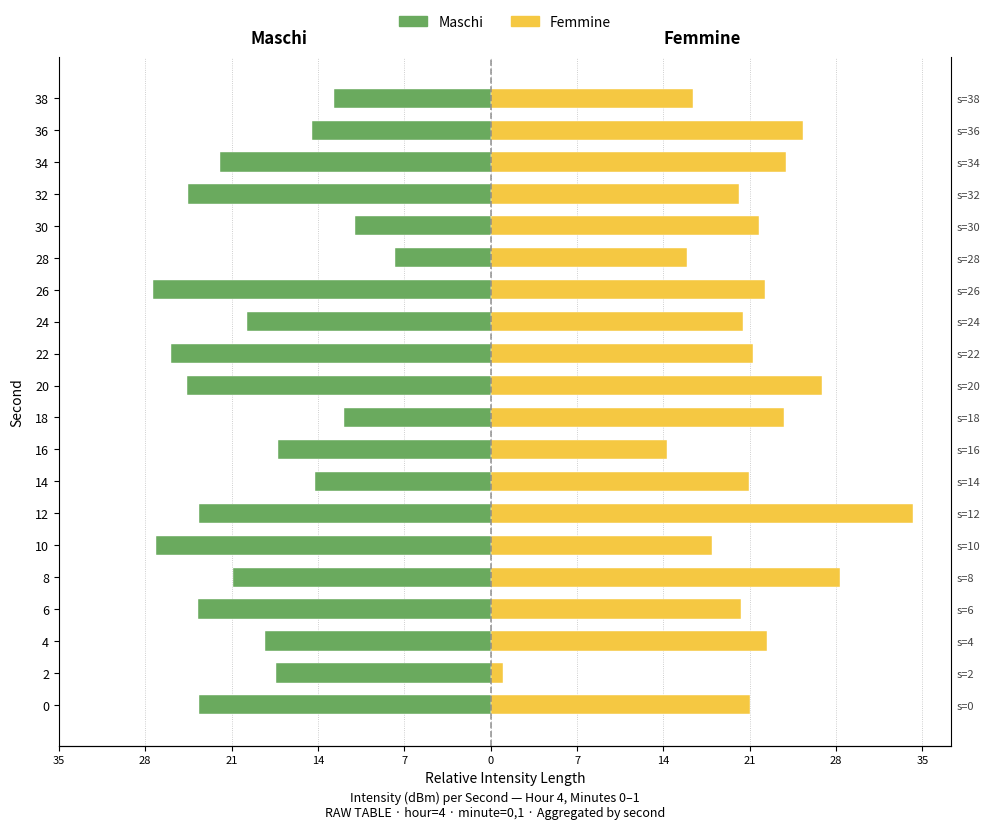

List the series in order of their peak value, lowest first.

Maschi, Femmine